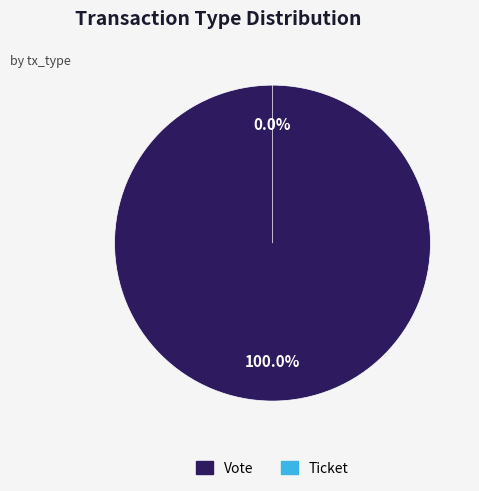

Rank the categories by value from highest to lowest.

Vote, Ticket